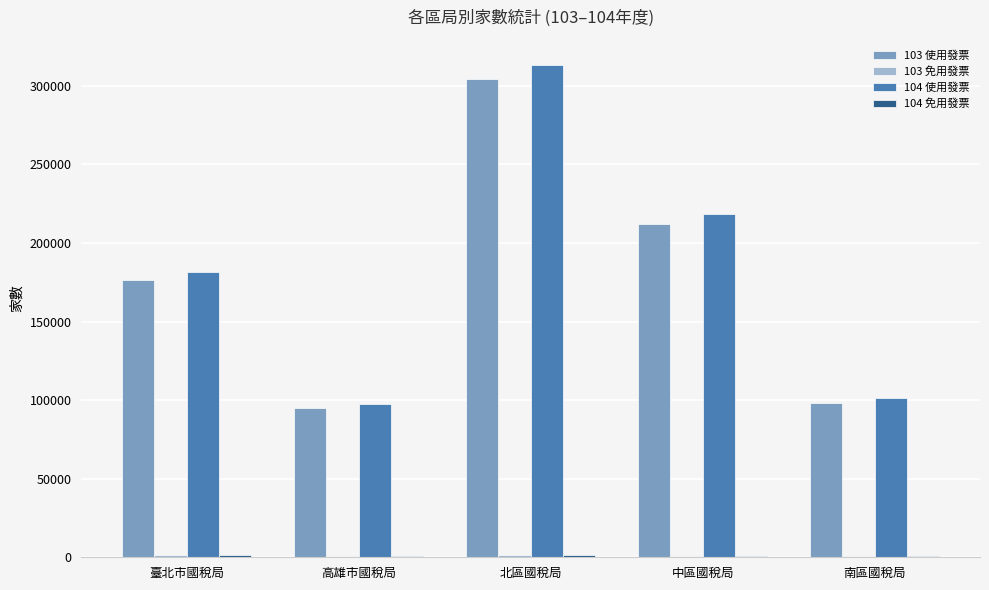

What is the greatest value displayed?

313489